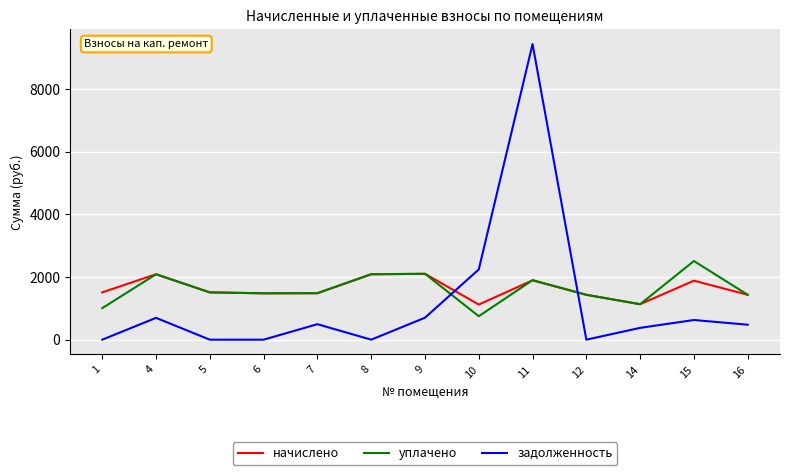

At how many categories does at least one series exceed 5017?

1